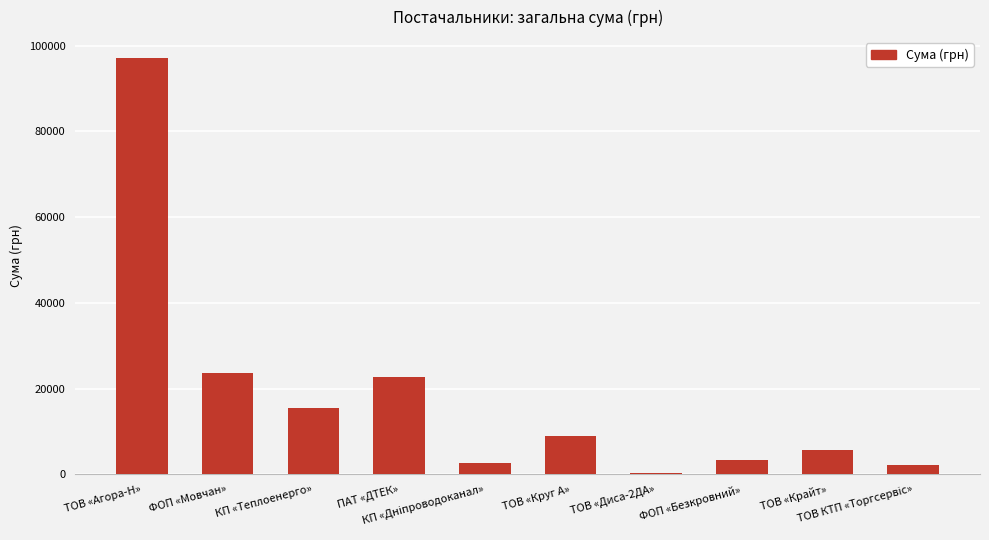

How many values exceed 8923?

5